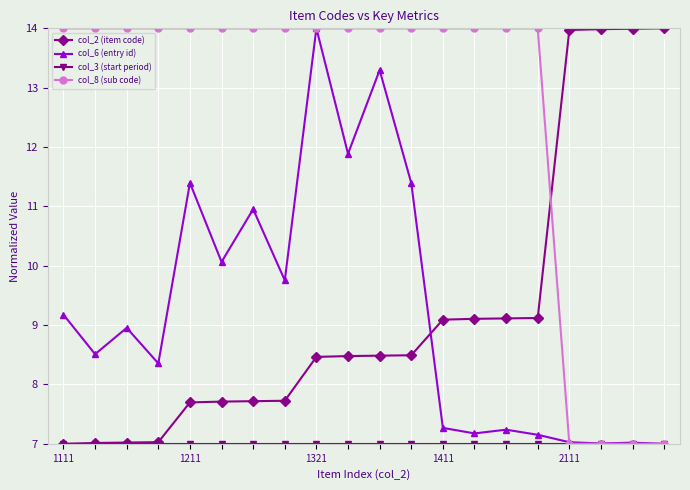

What is the sum of all col_6 (entry id) values?

184.6